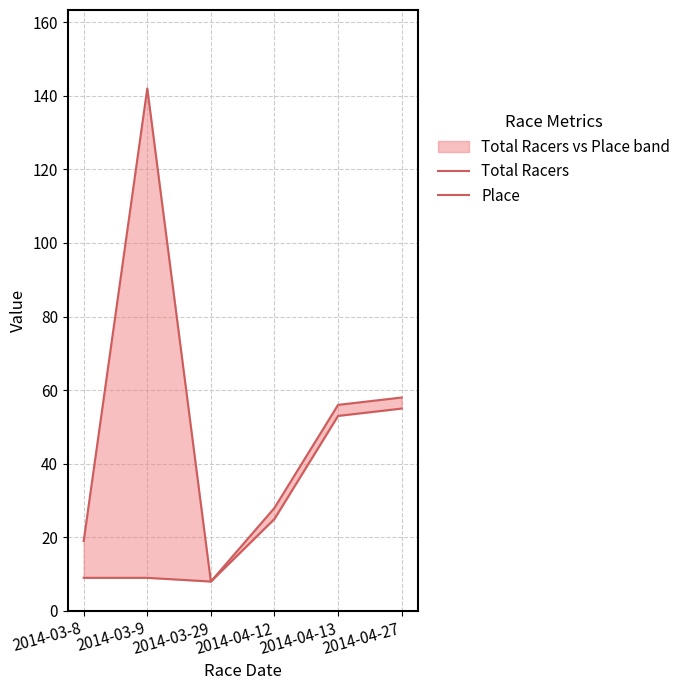

The value of Total Racers at 2014-03-29 is 8. True or false?

True